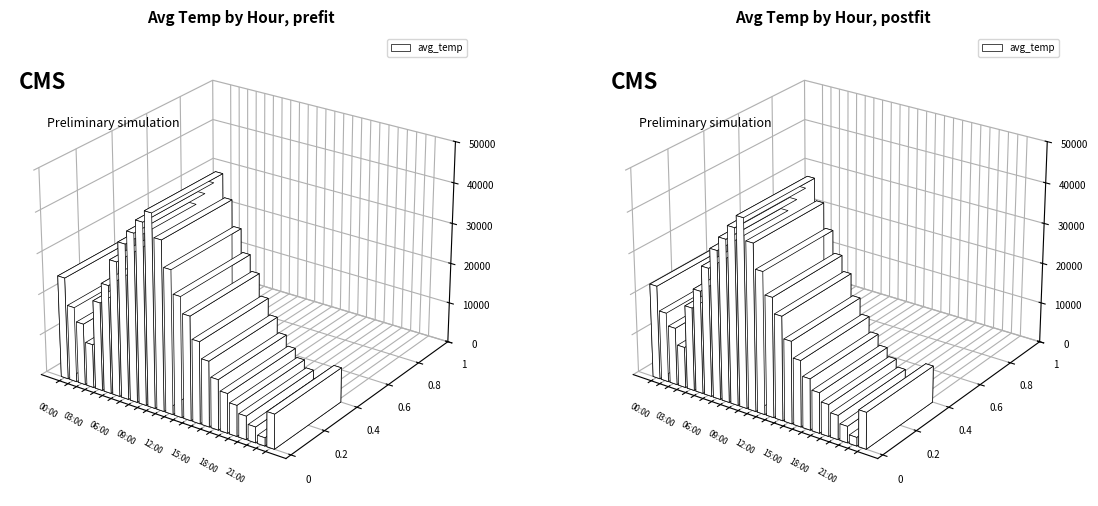

True or false: the data shows 6.0 at 08:00.

False